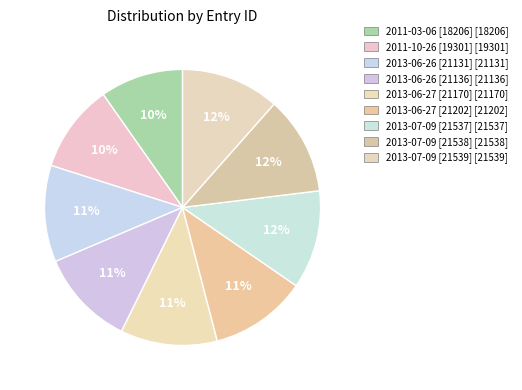

Approximately how many times larger is the value at 2011-10-26 [19301] compared to 2013-06-27 [21170]?

0.9